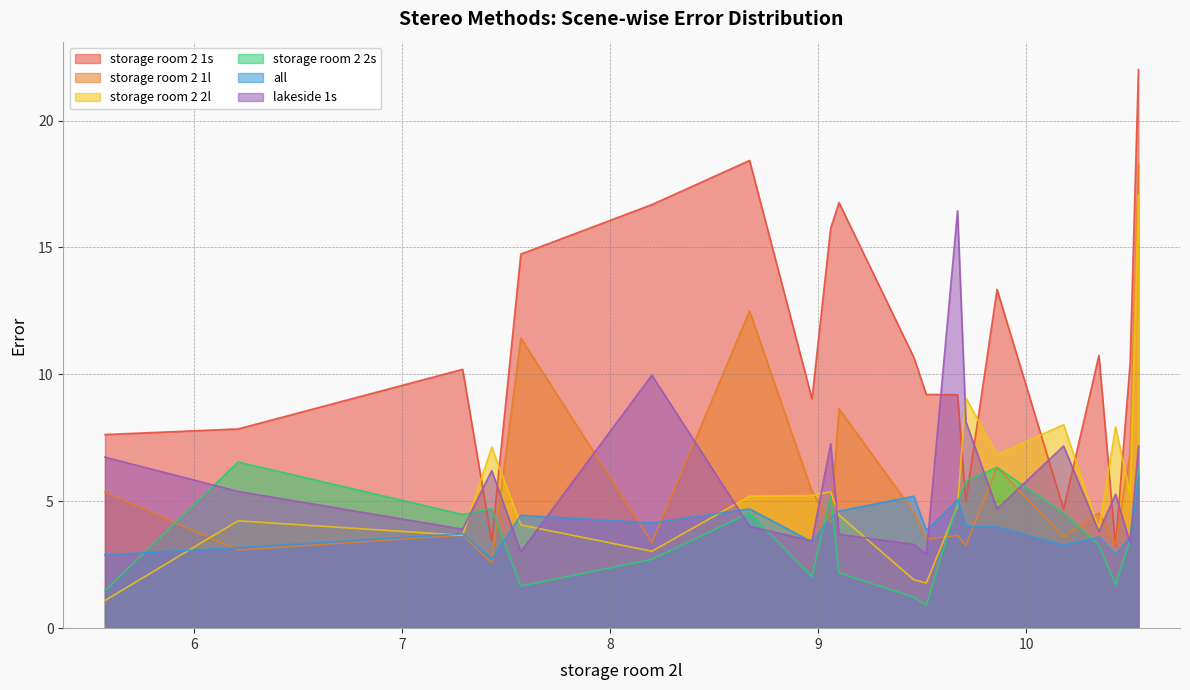

How many data points does each series have?

20